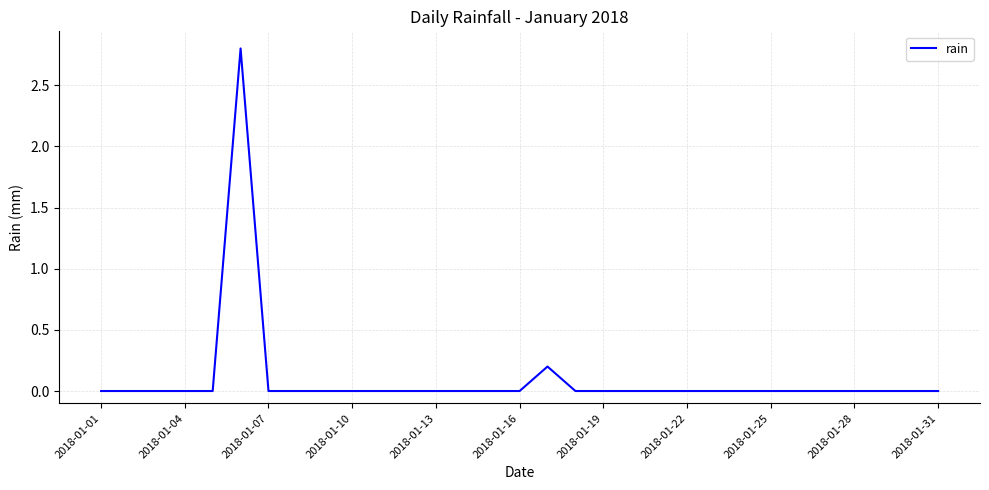

What is the difference between the maximum and minimum values?

2.8